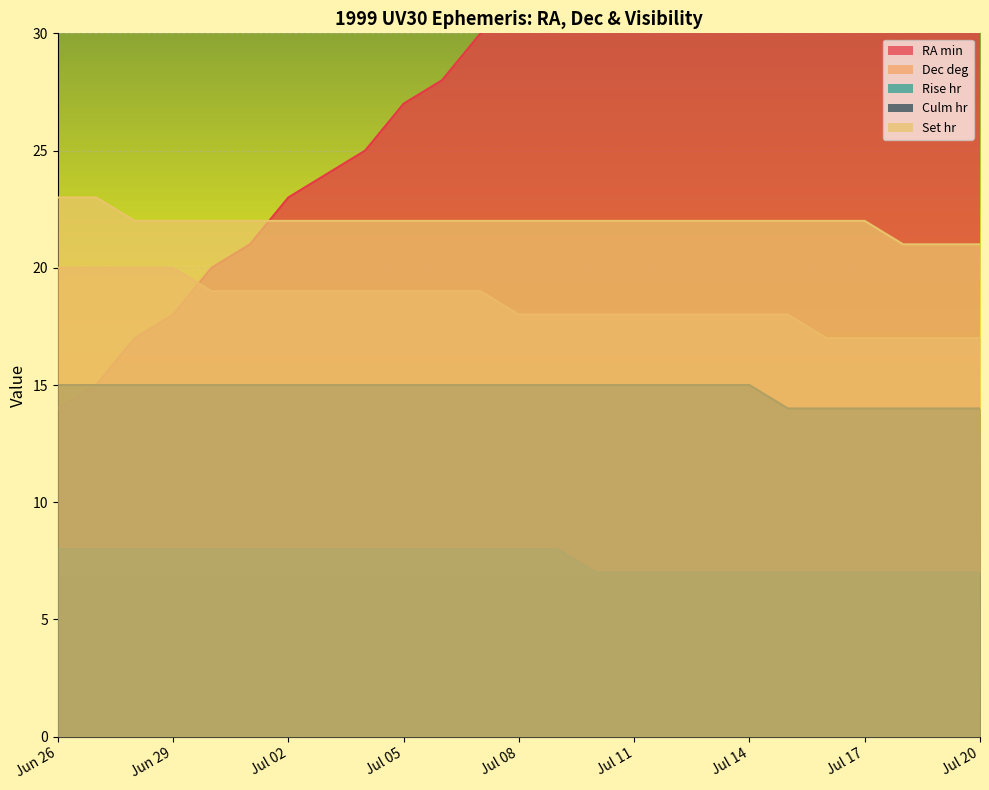

Rank the series by their maximum value, from highest to lowest.

RA min, Set hr, Dec deg, Culm hr, Rise hr